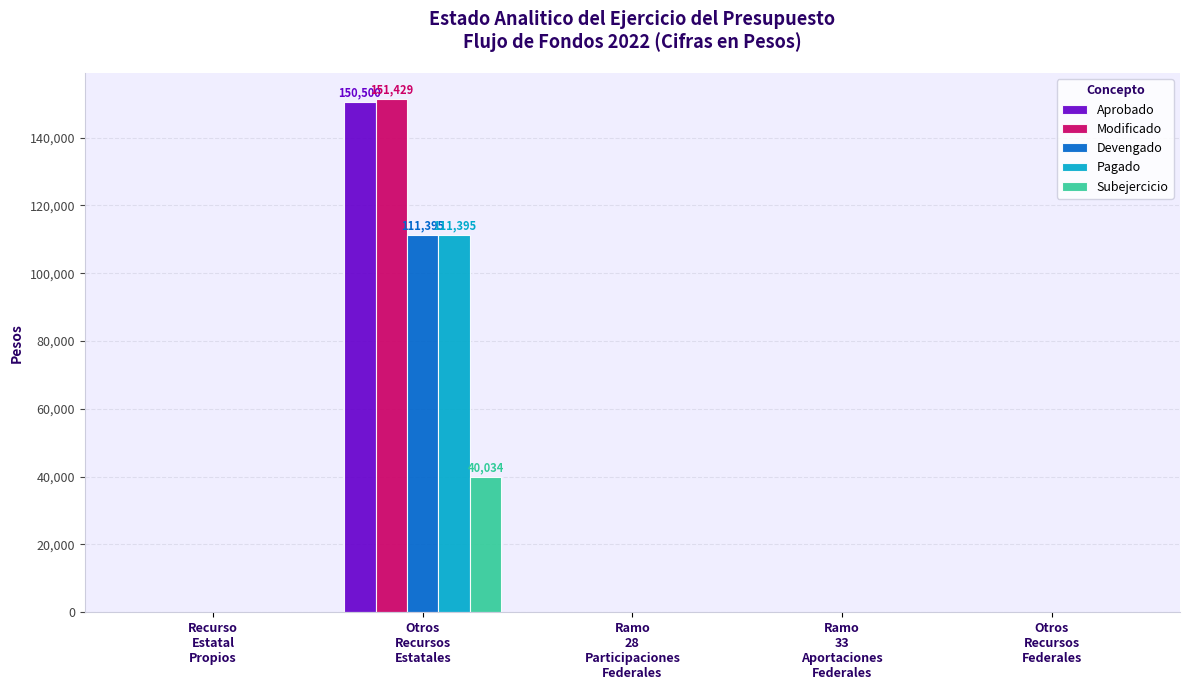

What is the highest value of the Subejercicio series?

40034